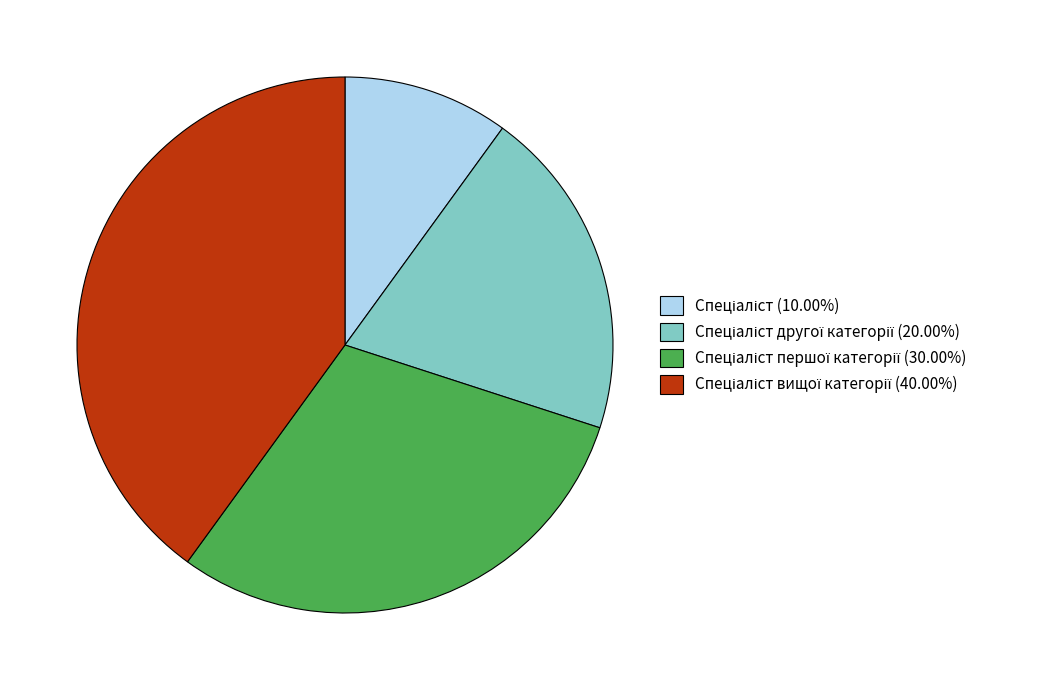

How many slices are in this pie chart?

4